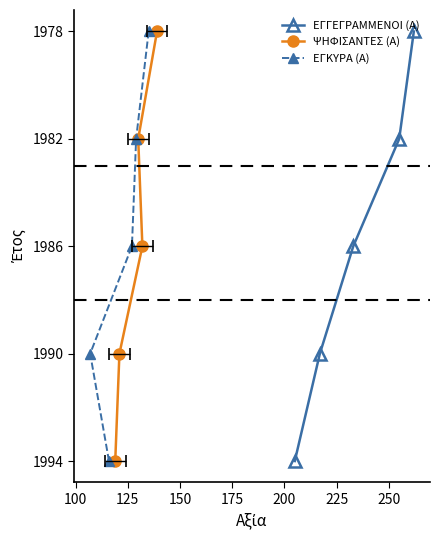

Is this an area chart (filled region under the line)?

No